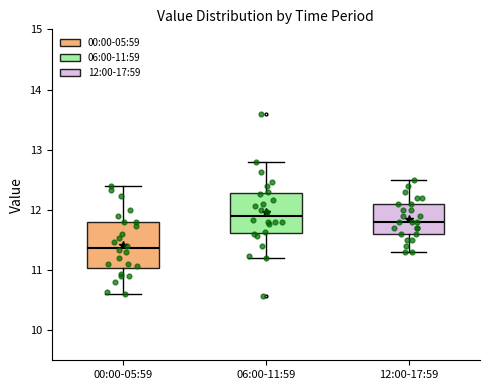

Where does the median line of the box for 12:00-17:59 sit on the y-axis? The values are not printed on the chart, so give them approximately, as read against the axis.

11.8